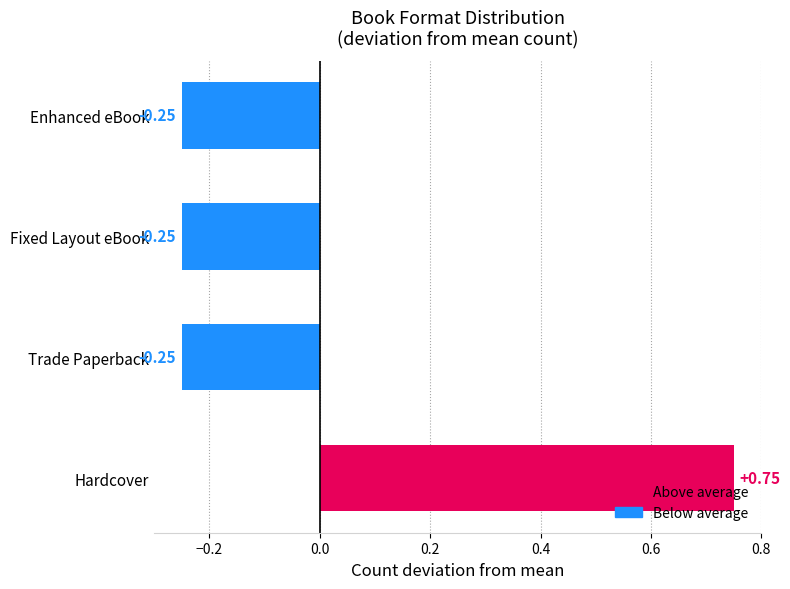

What is the sum of the values at Trade Paperback and Hardcover?

0.5